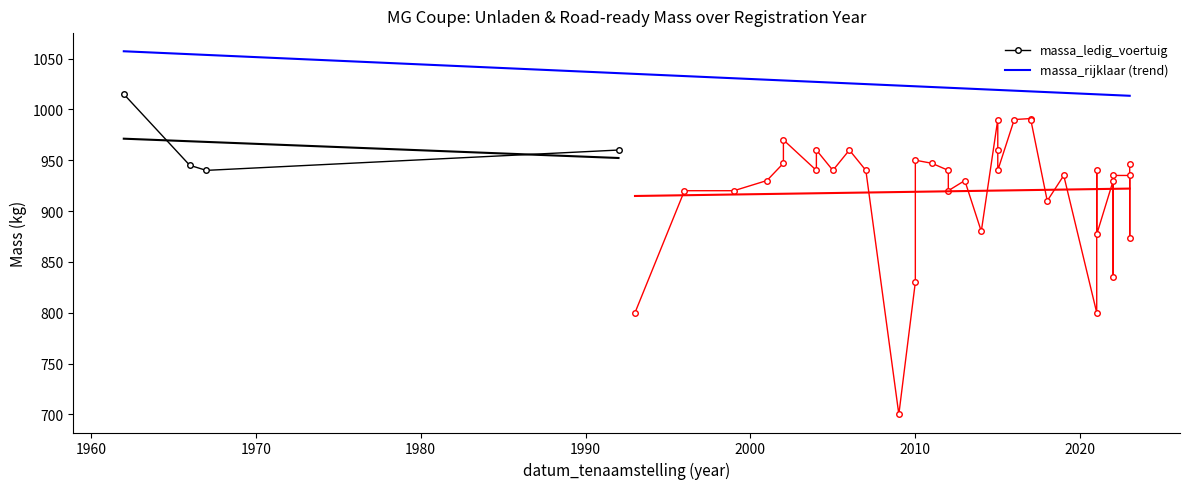

Where is massa_rijklaar nearest to the value 957?

38